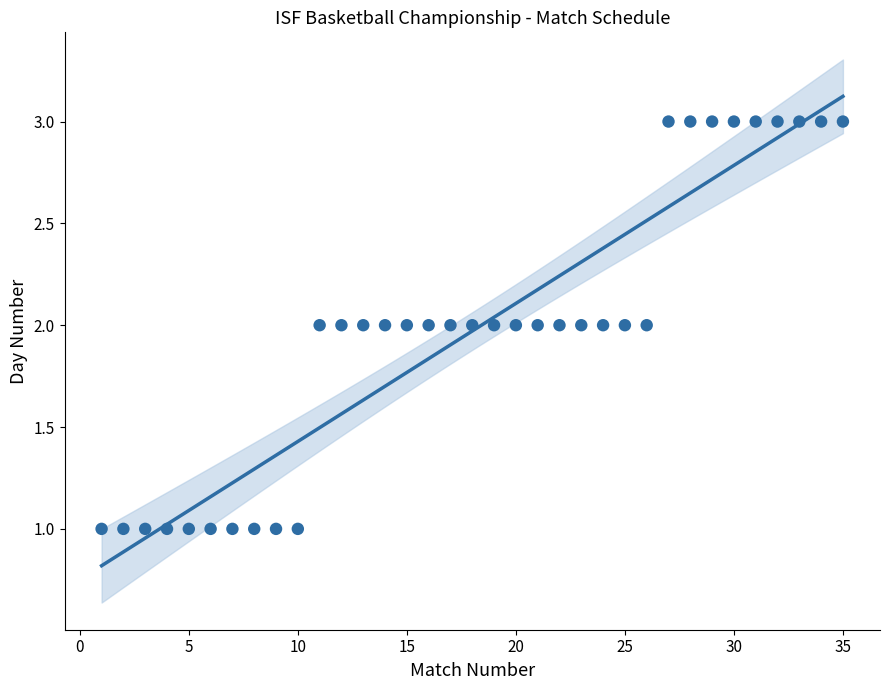

What is the range of X values (max minus min)?

34